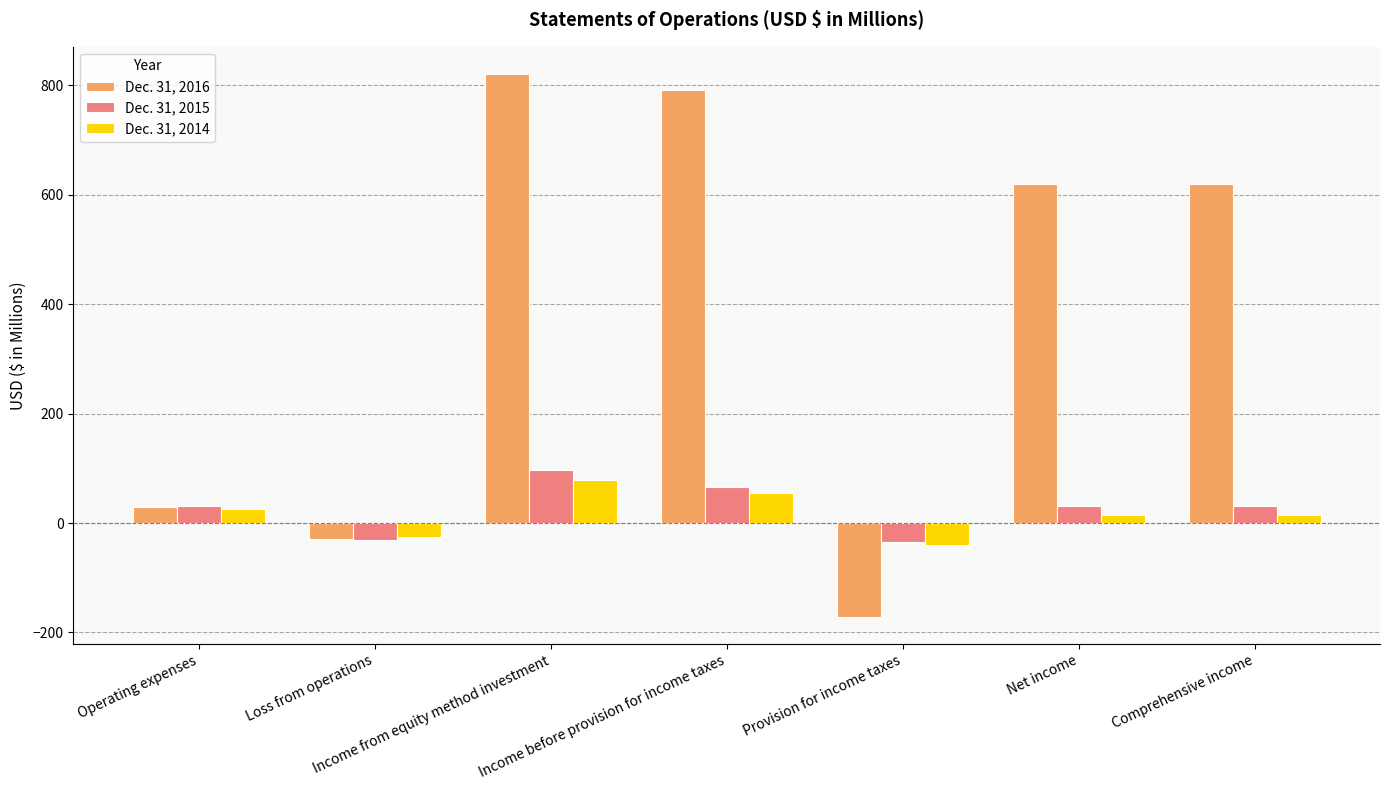

What is the approximate value of Dec. 31, 2015 at Loss from operations?

-31.2